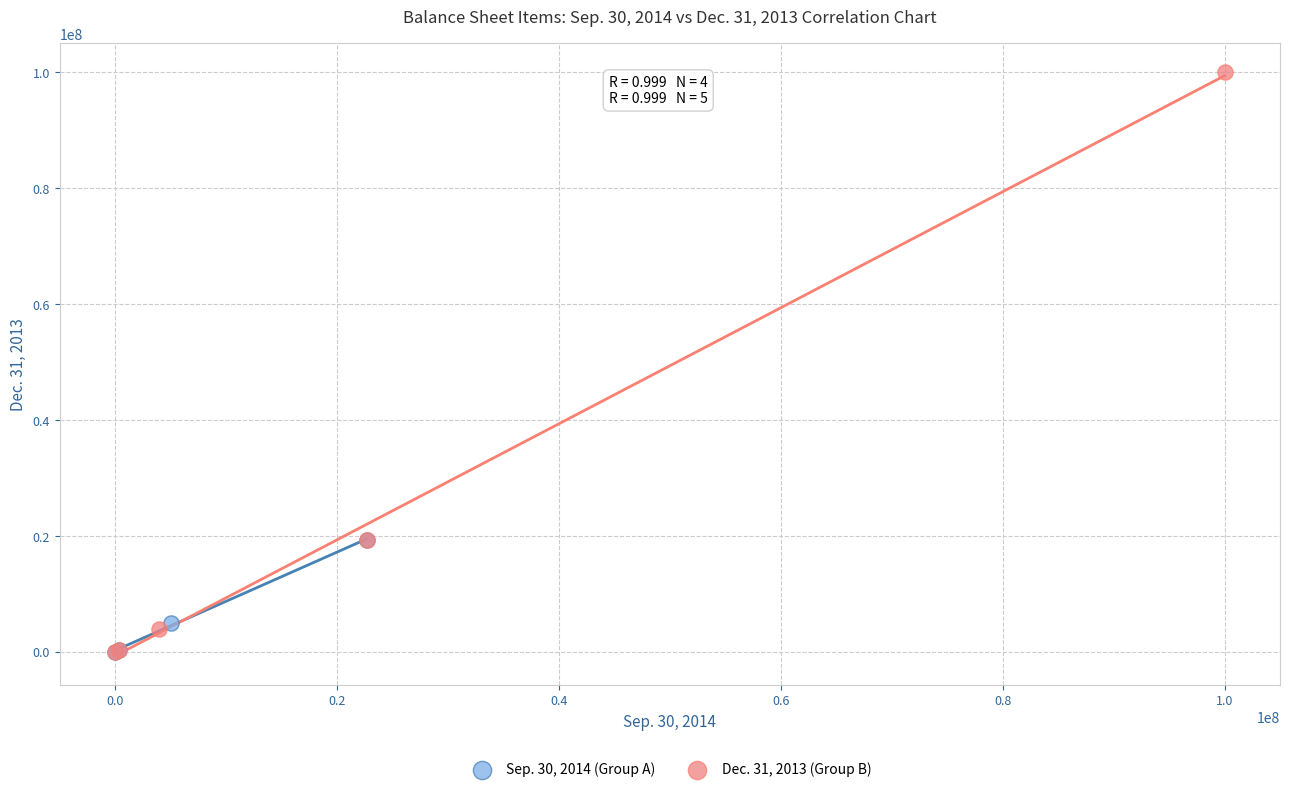

Which series reaches the maximum Y coordinate?

Dec. 31, 2013 (Group B)